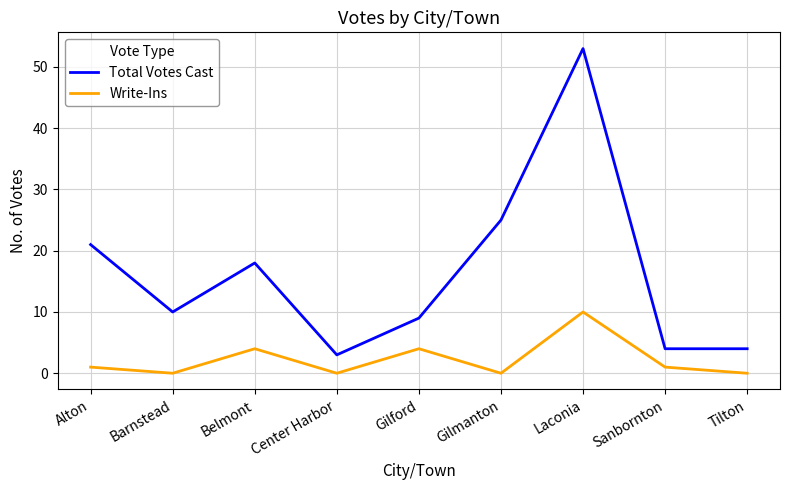

The value of Total Votes Cast at Sanbornton is 6. True or false?

False